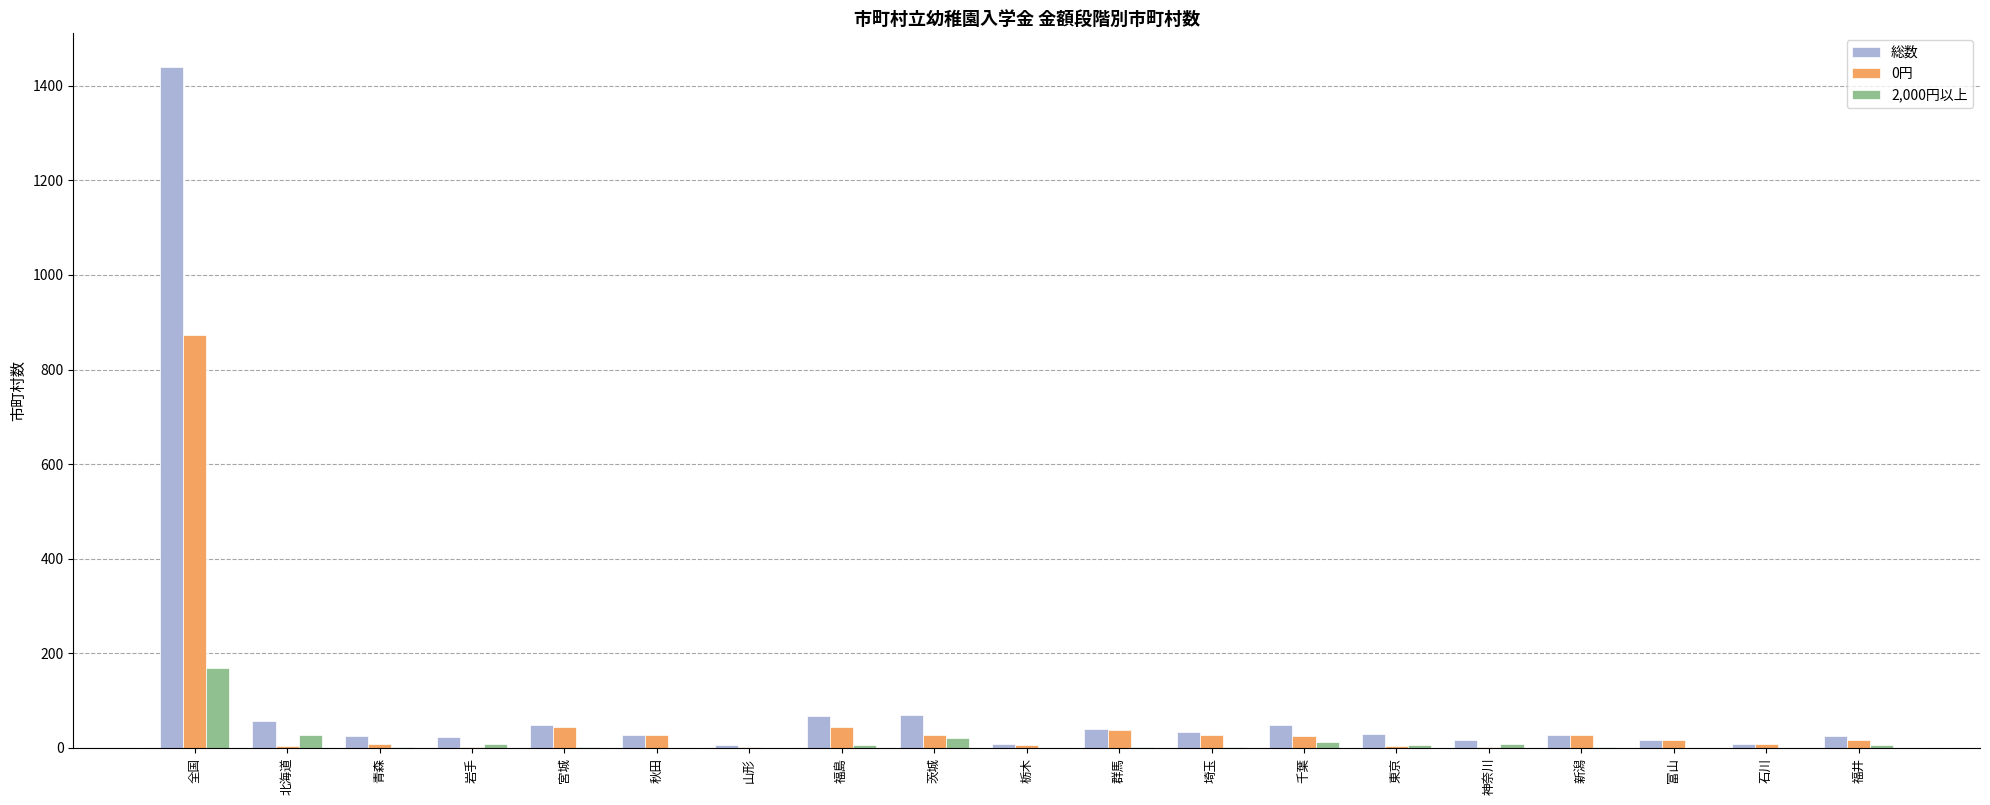

What is the approximate value of 2,000円以上 at 福島?

5